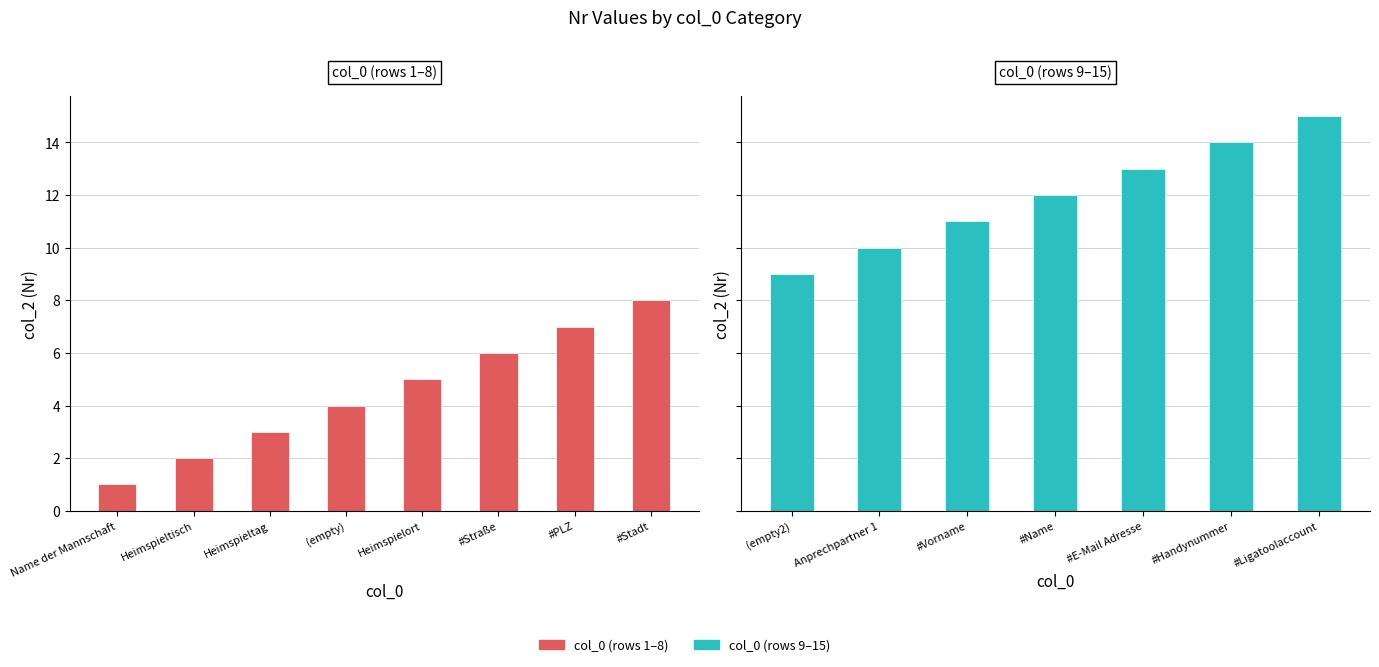

Reading left to right, extract all data points from this chart.

1=1	2=2	3=3	4=4	5=5	6=6	7=7	8=8	9=9	10=10	11=11	12=12	13=13	14=14	15=15